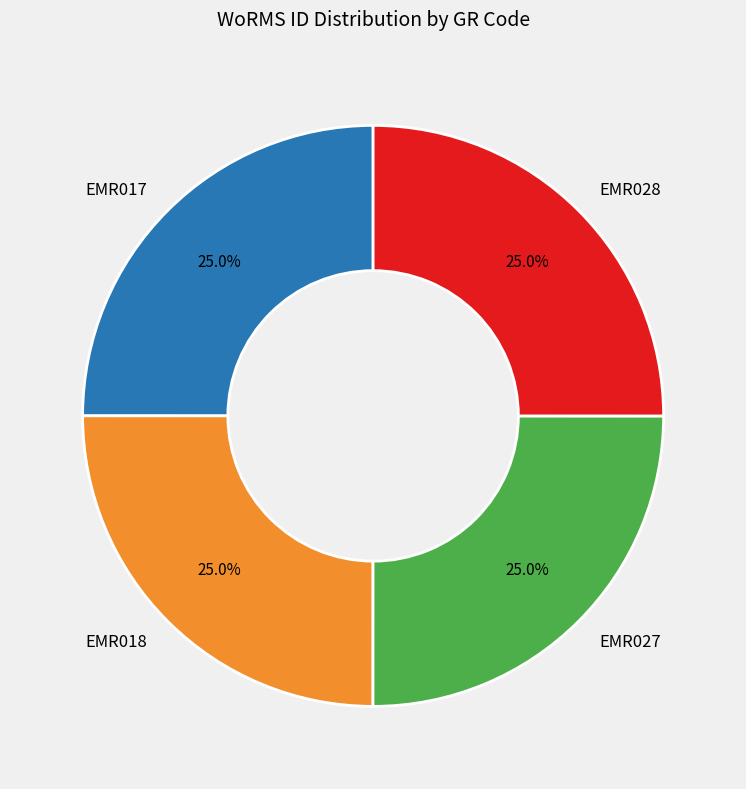

What percentage is the EMR028 slice, to the nearest percent?

25%